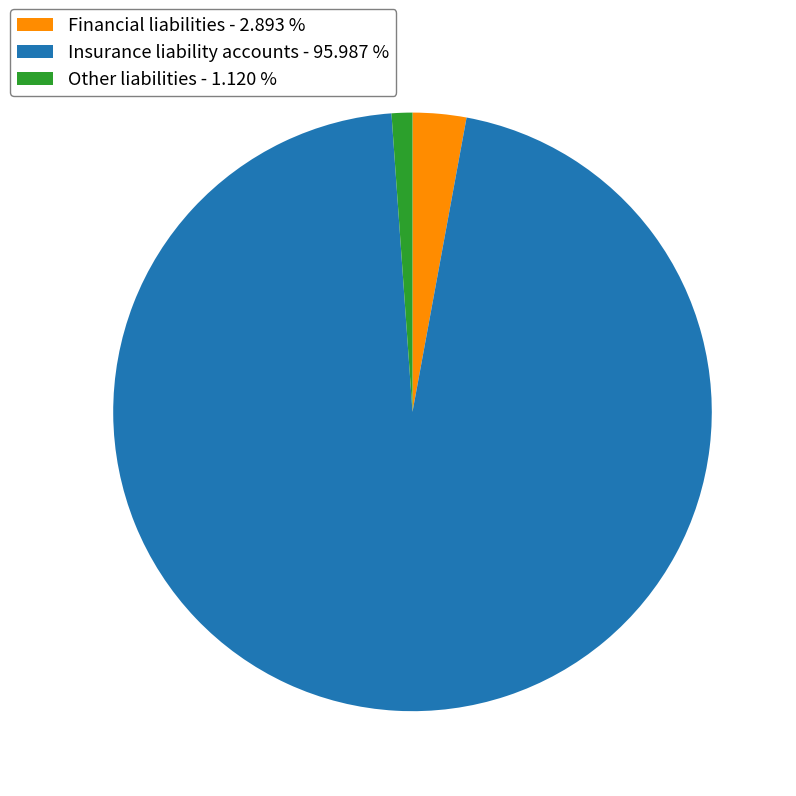

Rank the categories by value from lowest to highest.

Other liabilities, Financial liabilities, Insurance liability accounts